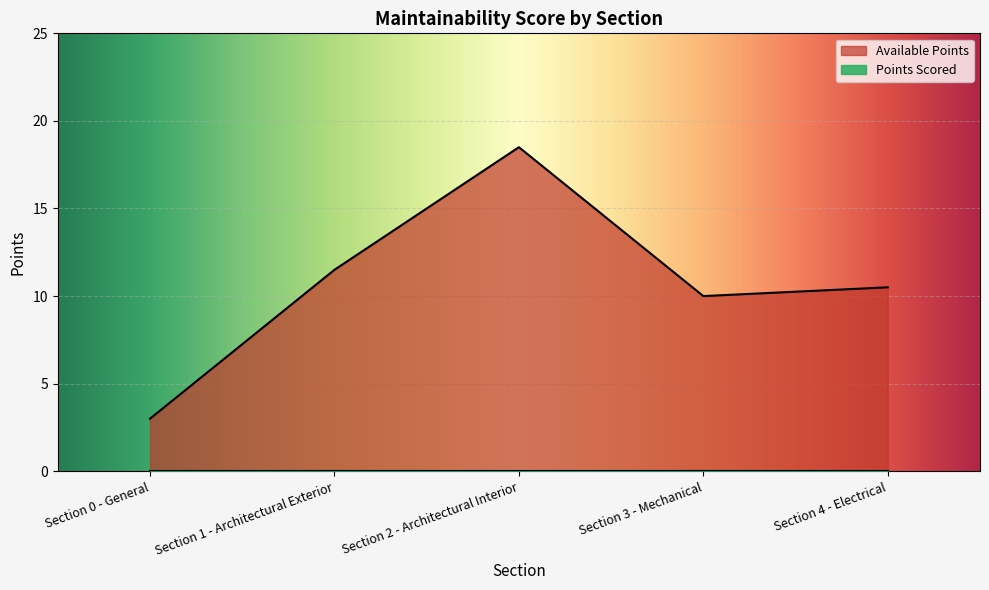

List the labels in order of value, smallest first.

Section 0 - General, Section 3 - Mechanical, Section 4 - Electrical, Section 1 - Architectural Exterior, Section 2 - Architectural Interior